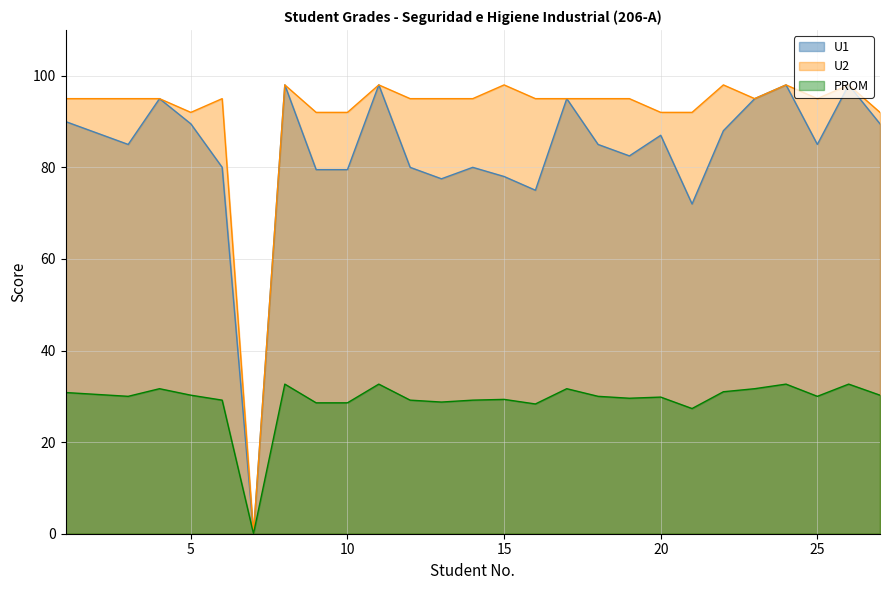

How many positive values does the PROM series have?

26